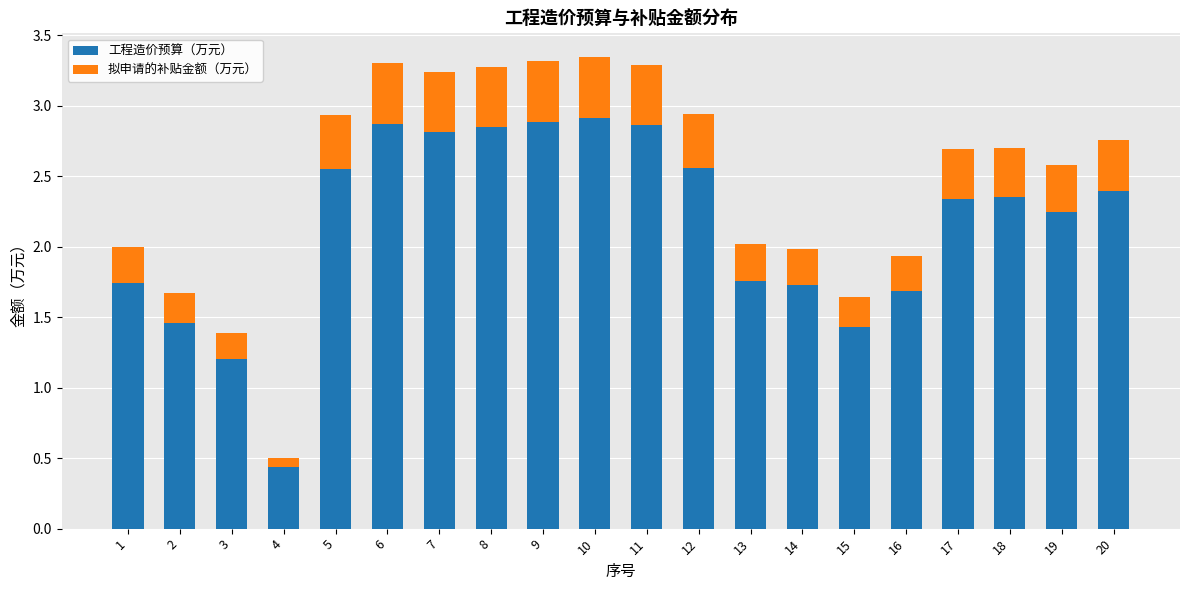

At which label does 工程造价预算（万元） reach its minimum?

4